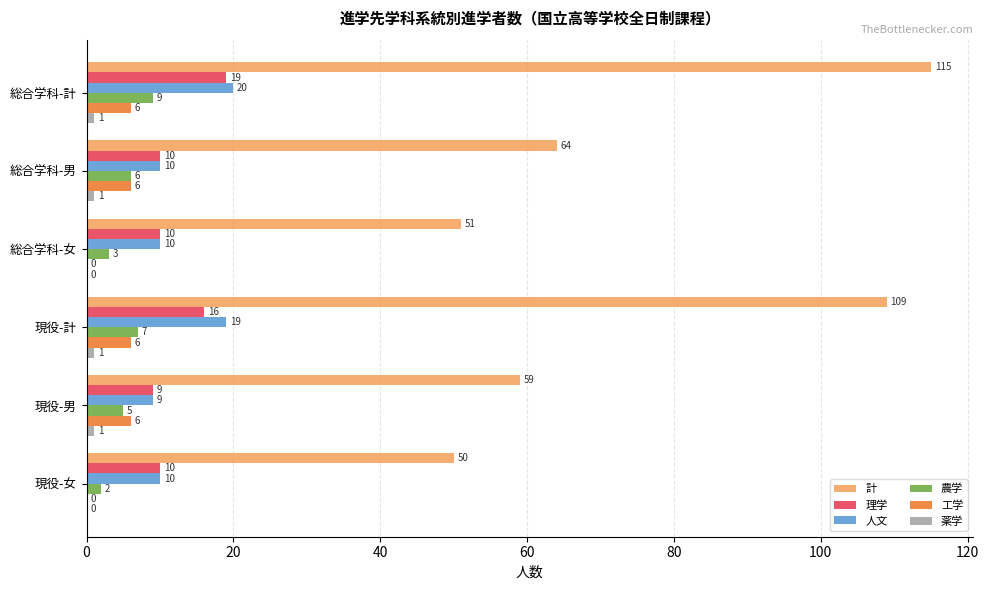

The value of 理学 at 総合学科-計 is 29. True or false?

False